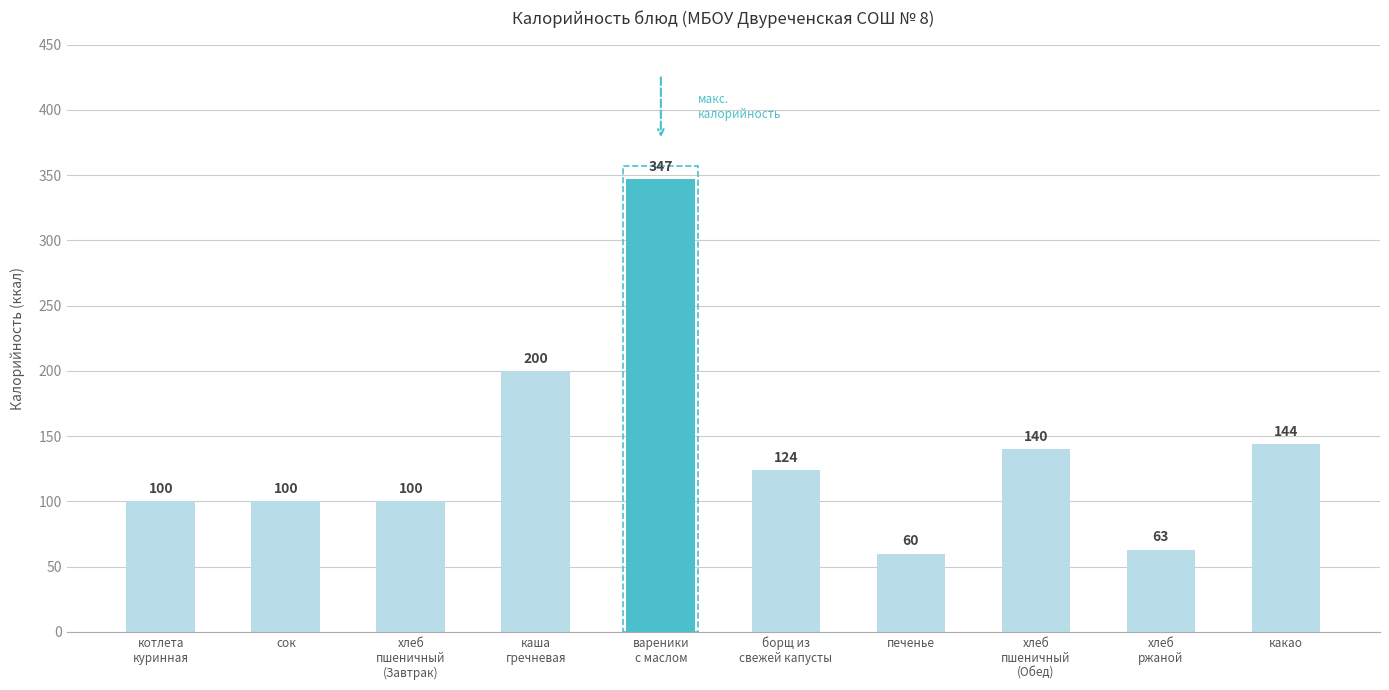

Approximately how many times larger is the value at сок compared to каша
гречневая?

0.5